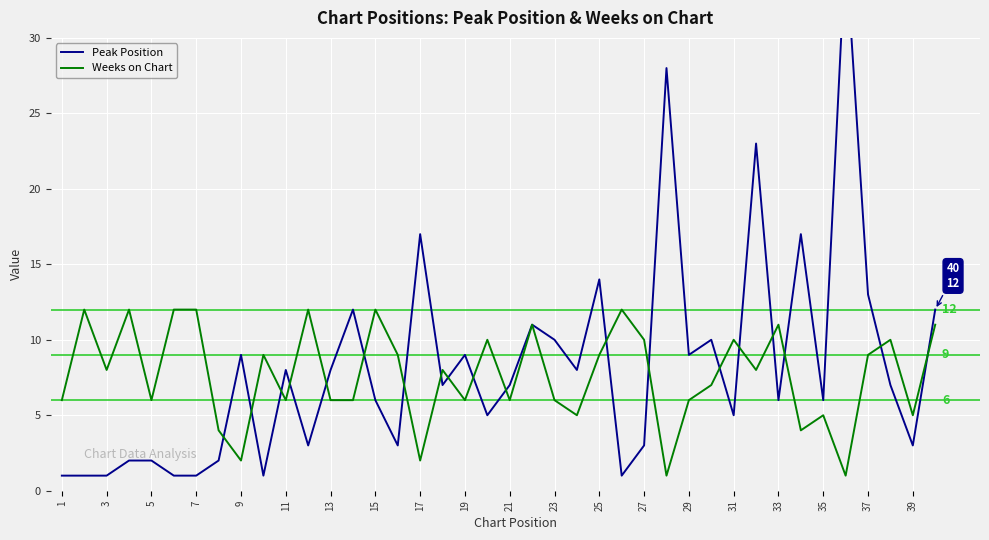

Count the number of data series in this chart.

2